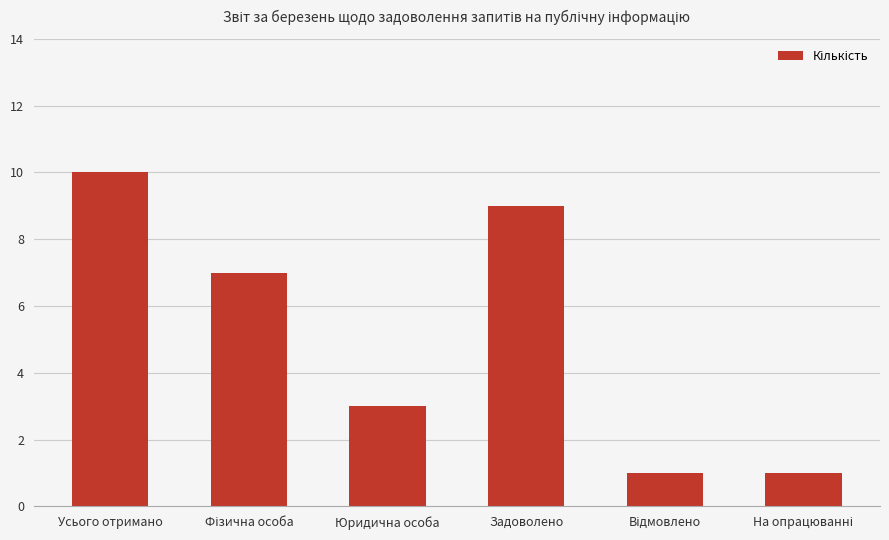

The chart shows a value of 5 at Юридична особа. True or false?

False